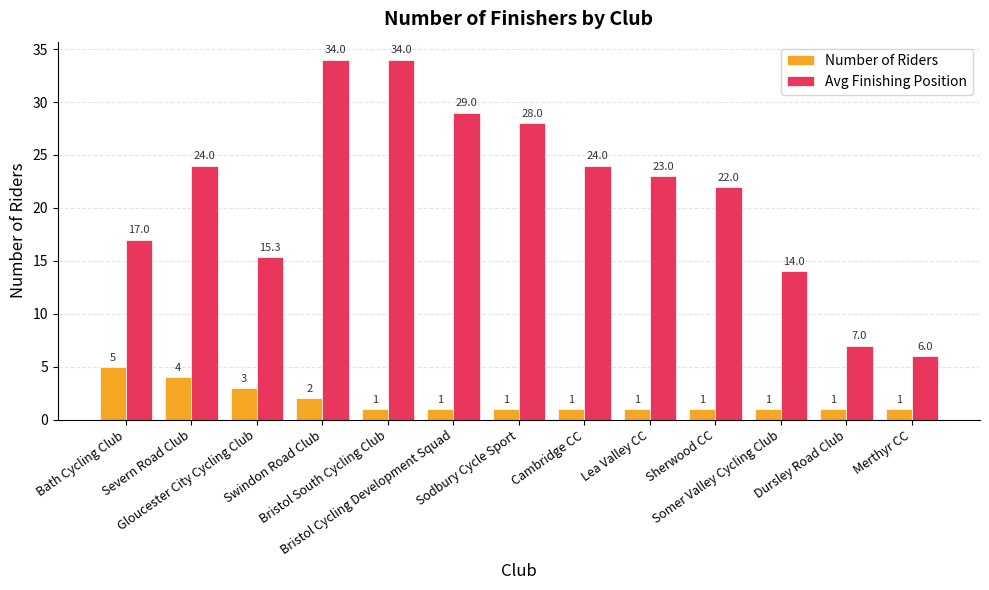

What is the maximum value shown in the chart?

34.0